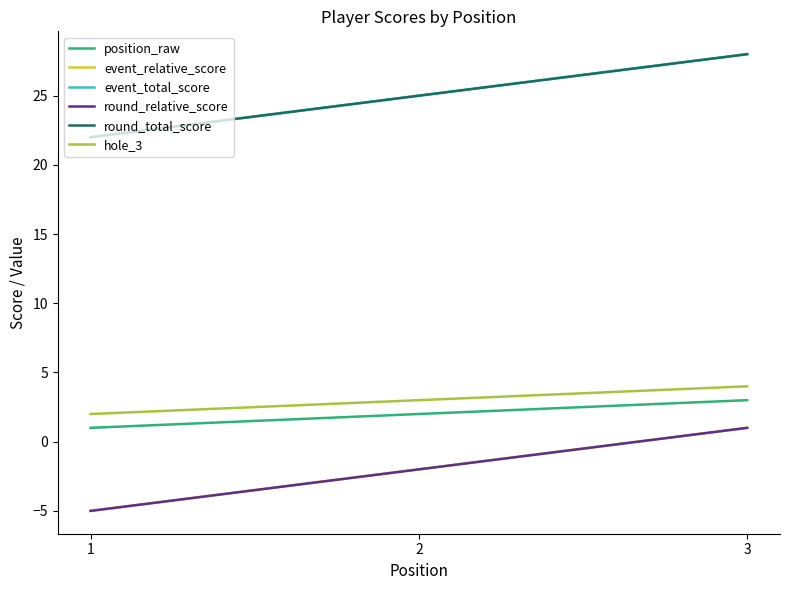

What is the value of the event_relative_score point at the 2nd from the left?

-2